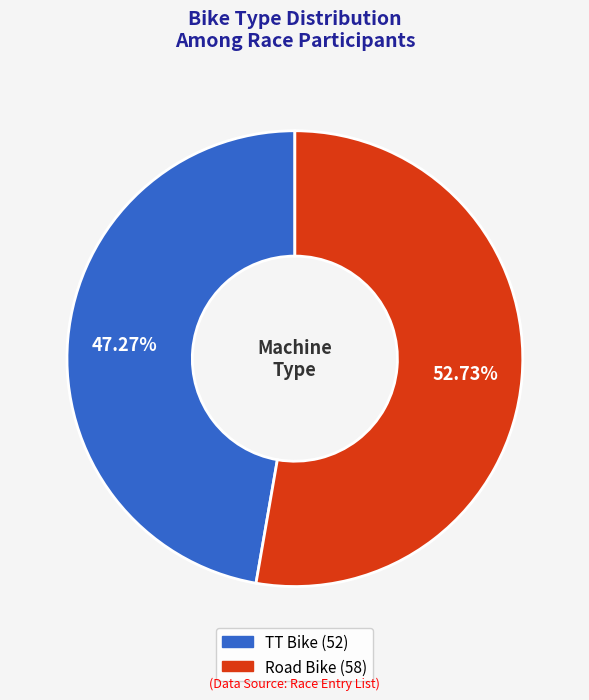

What percentage is the TT Bike slice, to the nearest percent?

47%